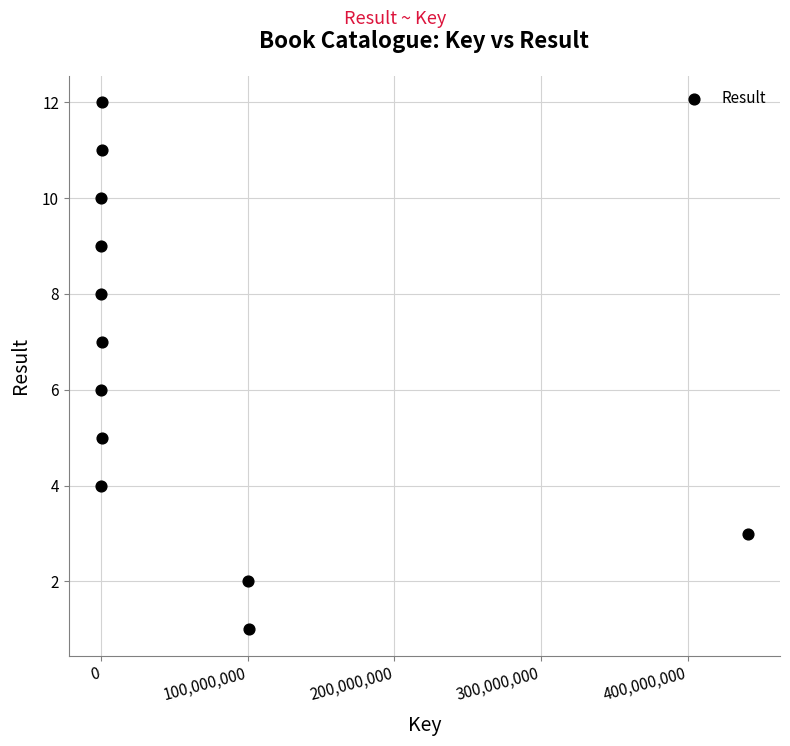

What is the range of X values (max minus min)?

440951436